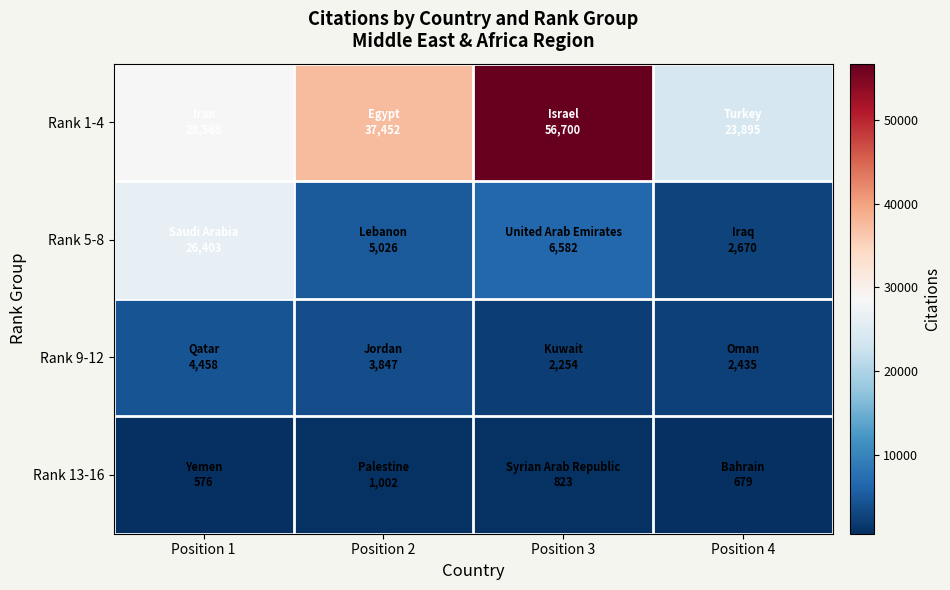

What is the total value across all series at Position 2?

47327